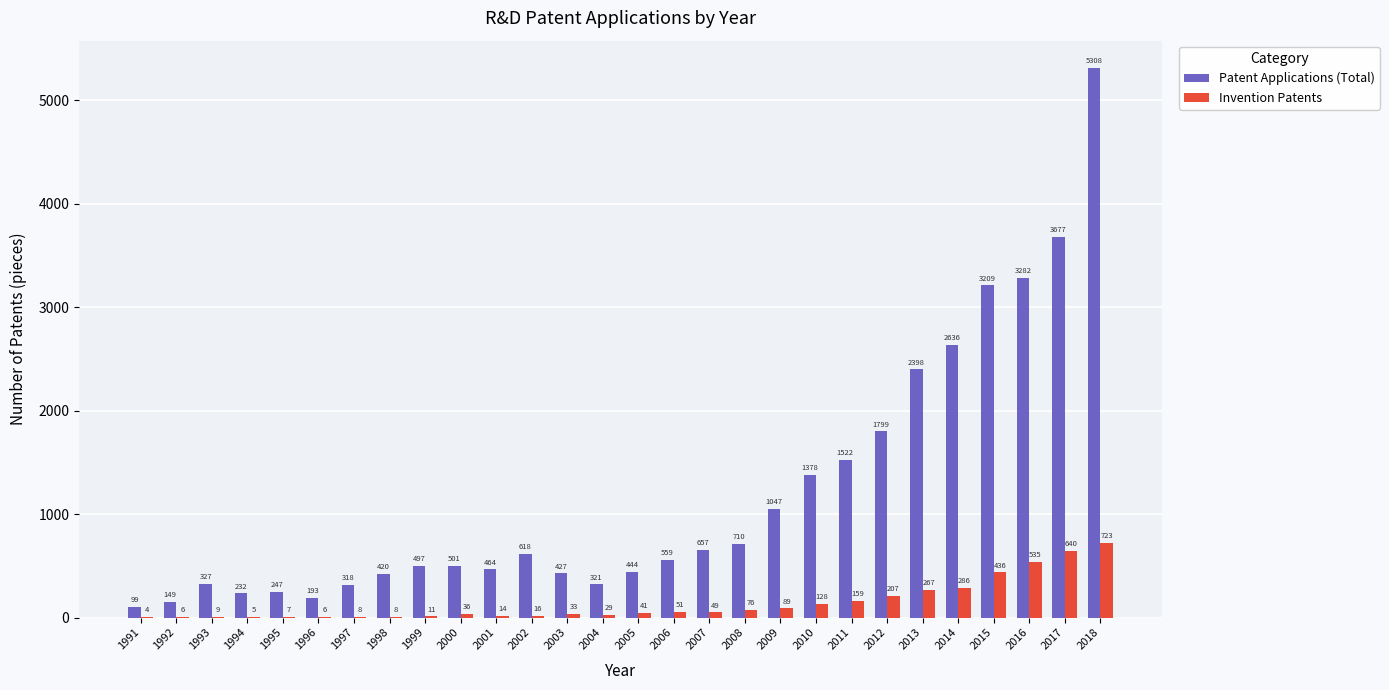

What is the maximum value shown in the chart?

5308